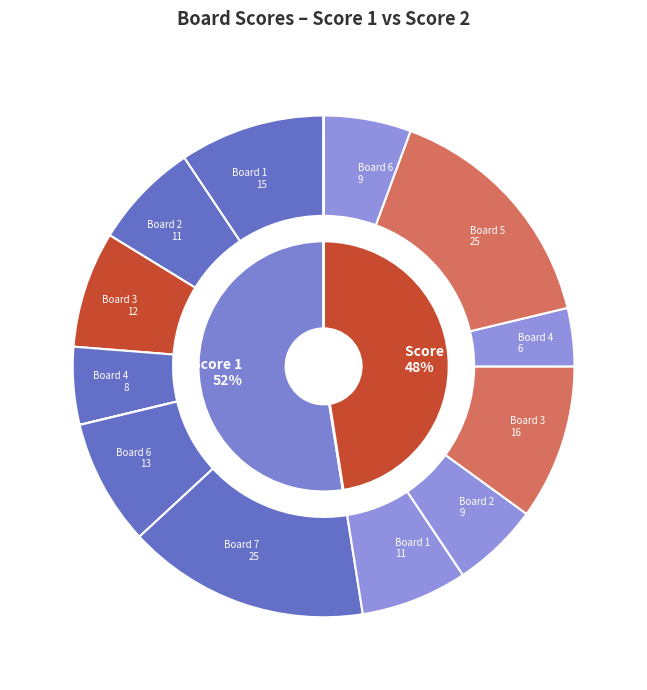

How many segments does this pie chart have?

7